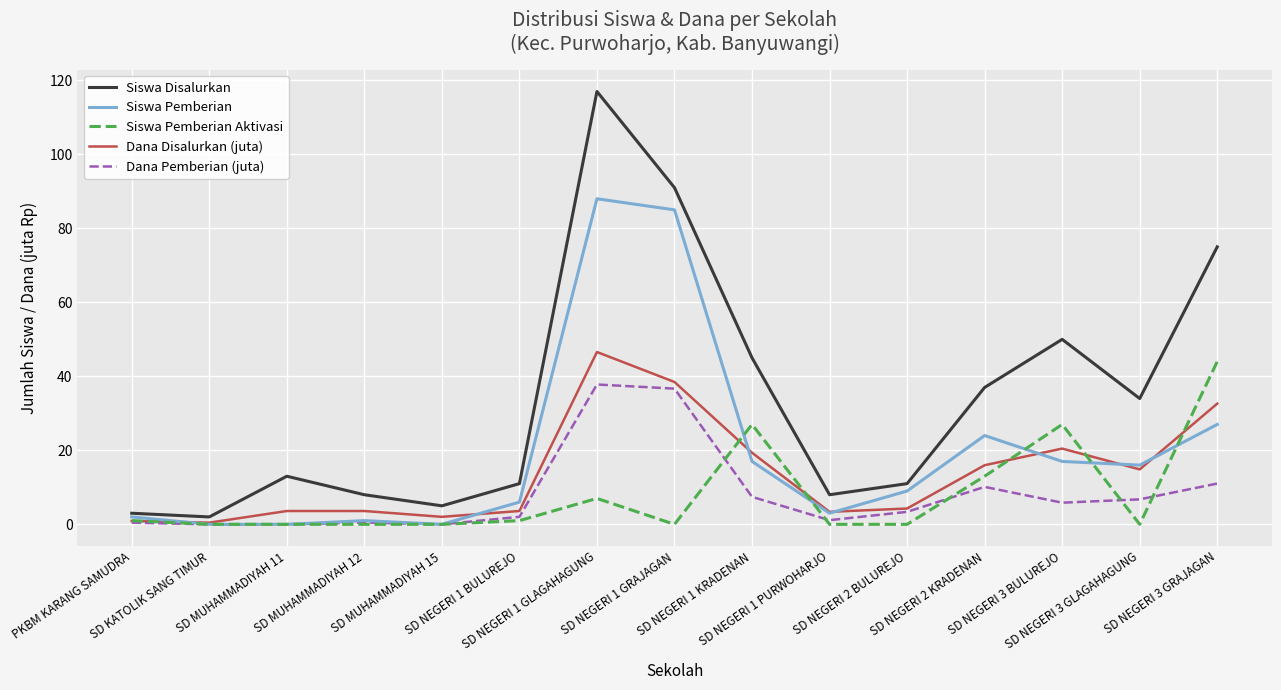

Which series has the largest total across all categories?

Siswa Disalurkan